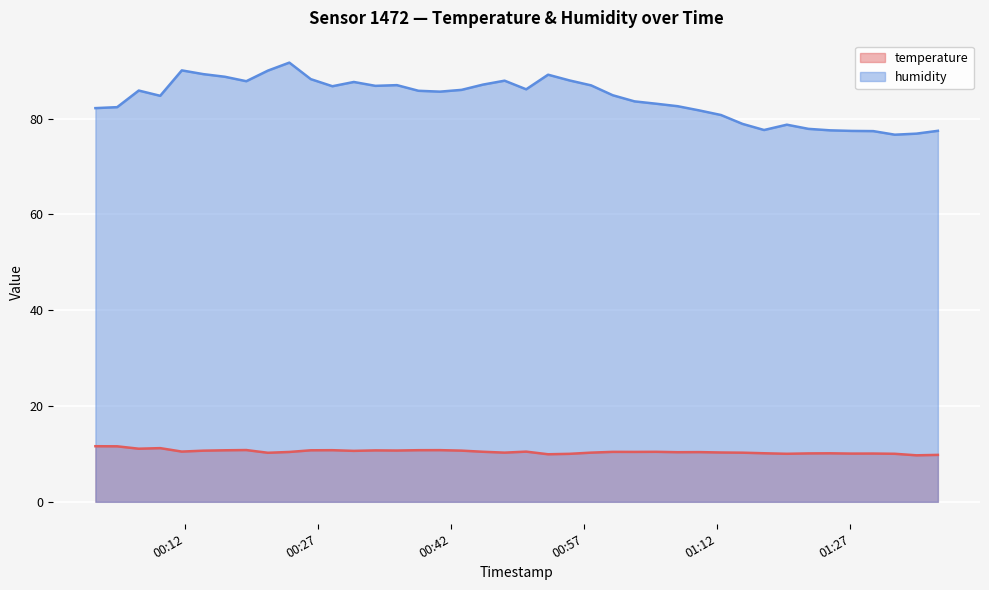

True or false: temperature and humidity cross at least once.

False